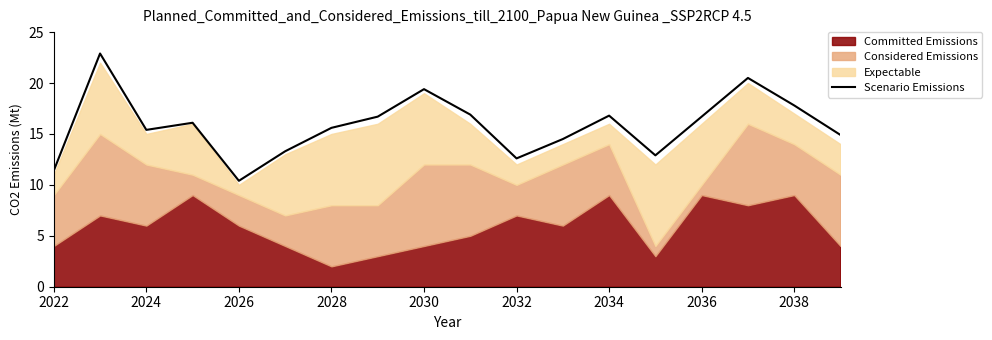

Is it true that the value at 2022 is 11.4?

True